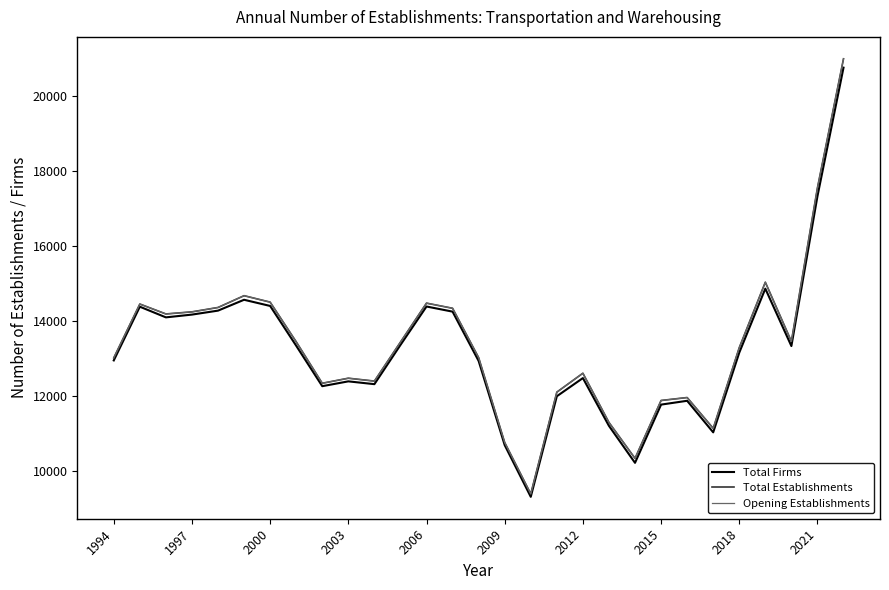

Which category has the highest value across all series?

28